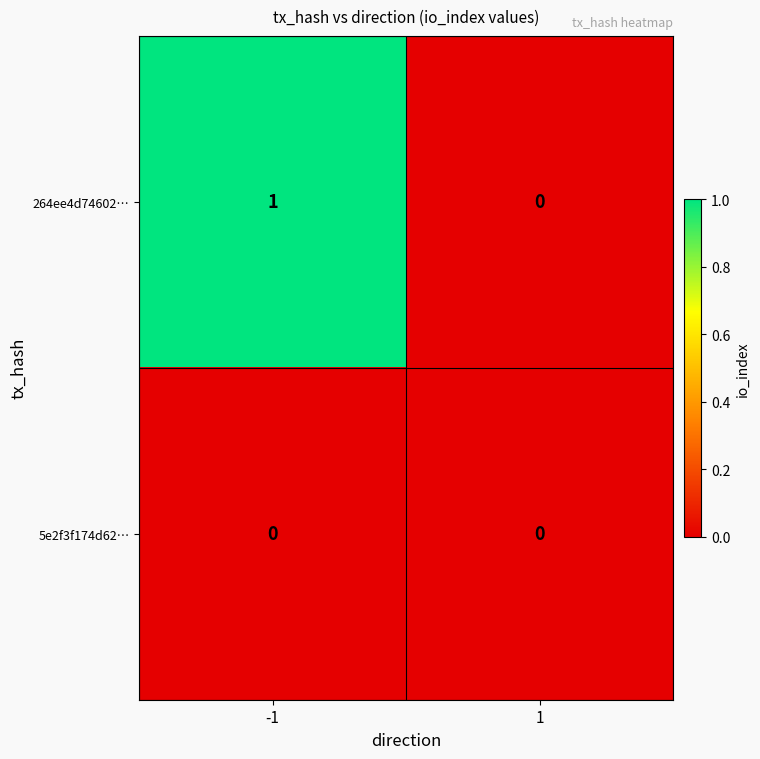

Reading left to right, list all the values displayed in this chart.

264ee4d74602…: -1=1	1=0
5e2f3f174d62…: -1=0	1=0